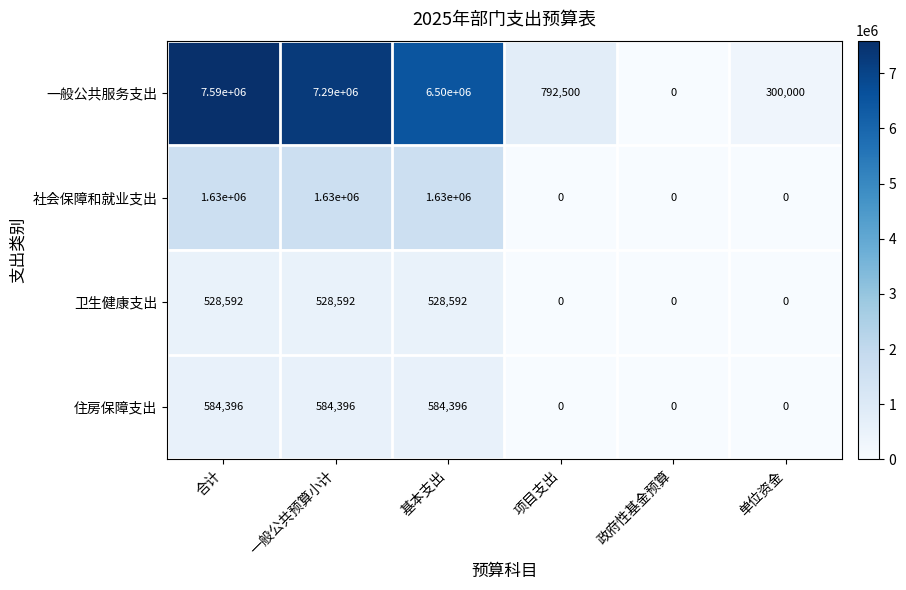

How many distinct data groups are displayed?

4